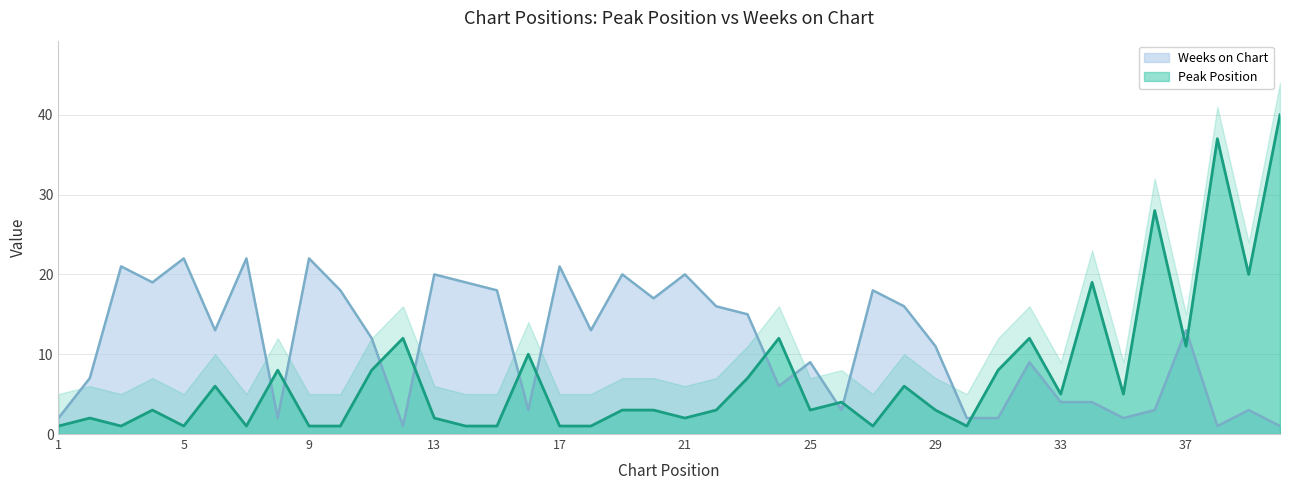

Reading left to right, list all the values displayed in this chart.

Peak Position: 1	2	1	3	1	6	1	8	1	1	8	12	2	1	1	10	1	1	3	3	2	3	7	12	3	4	1	6	3	1	8	12	5	19	5	28	11	37	20	40
Weeks on Chart: 2	7	21	19	22	13	22	2	22	18	12	1	20	19	18	3	21	13	20	17	20	16	15	6	9	3	18	16	11	2	2	9	4	4	2	3	13	1	3	1